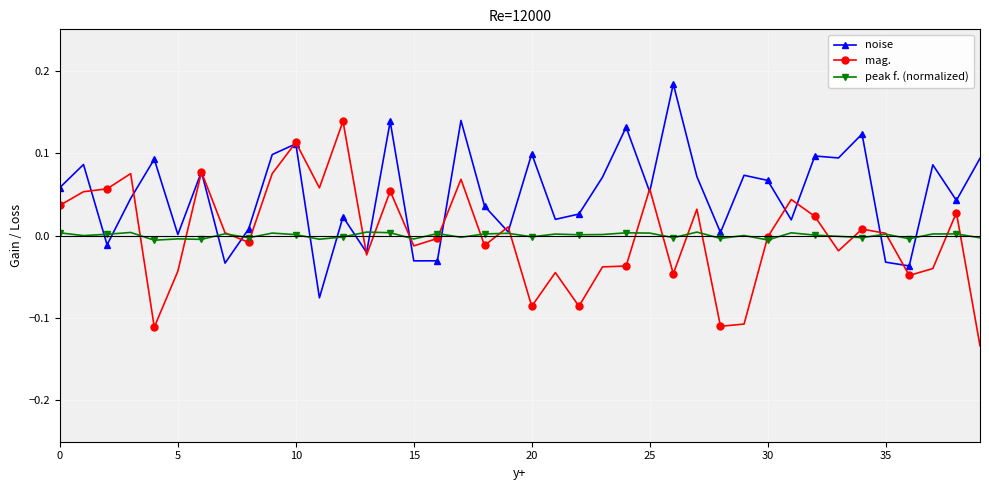

Rank the series by their maximum value, from lowest to highest.

peak f. (normalized), mag., noise